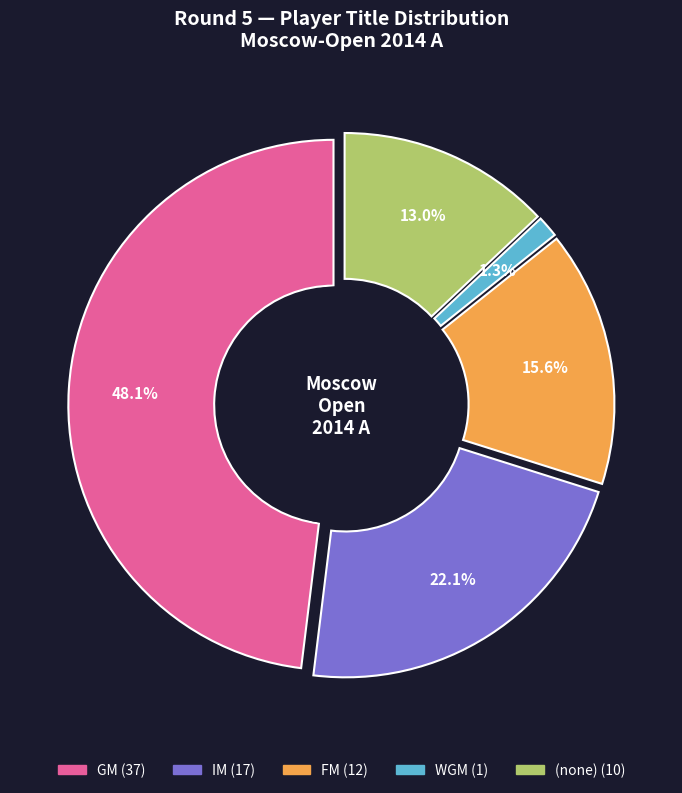

To the nearest percent, what portion does WGM represent?

1%